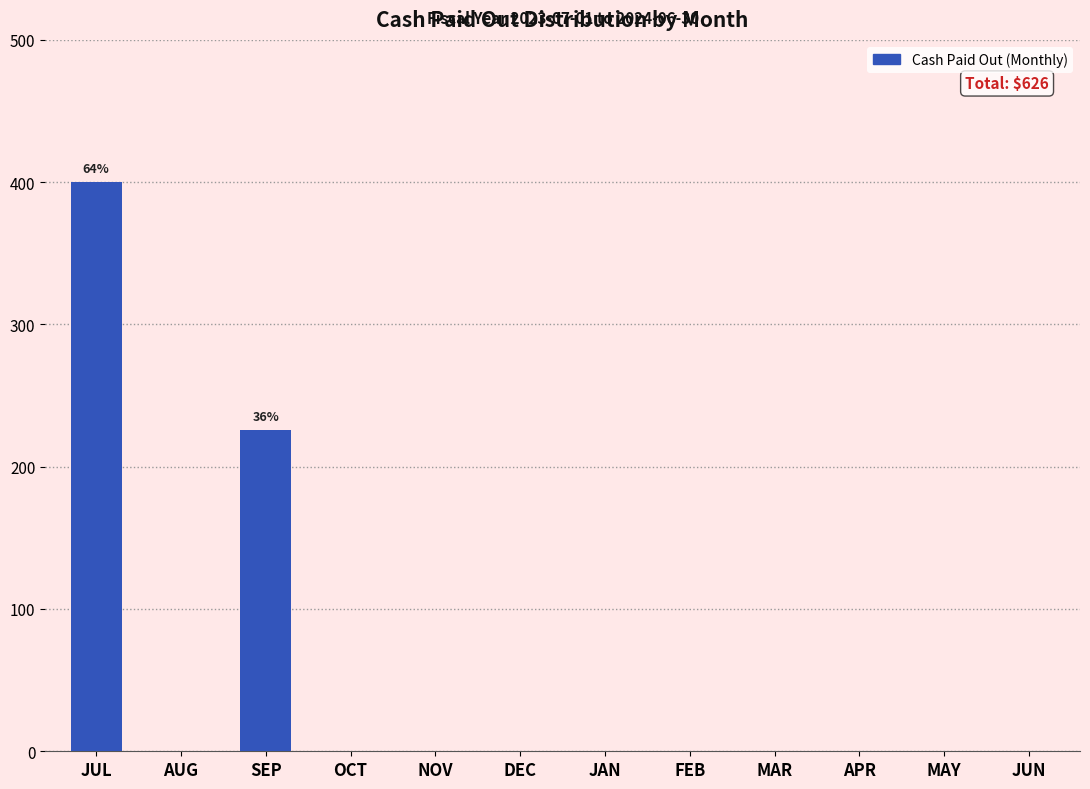

The value at OCT is 0. True or false?

True